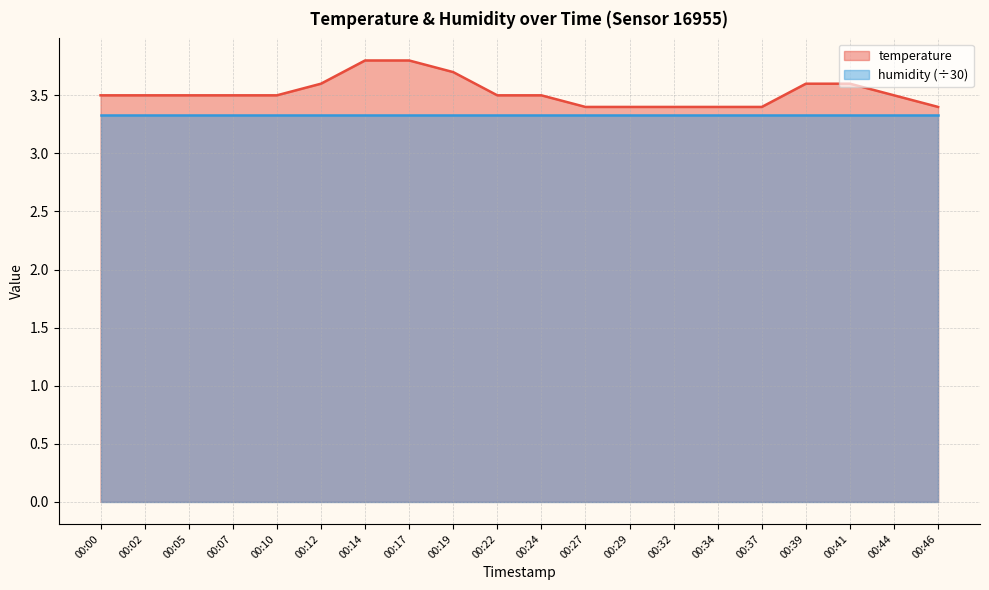

True or false: the data shows 3.4 at 00:32.

True